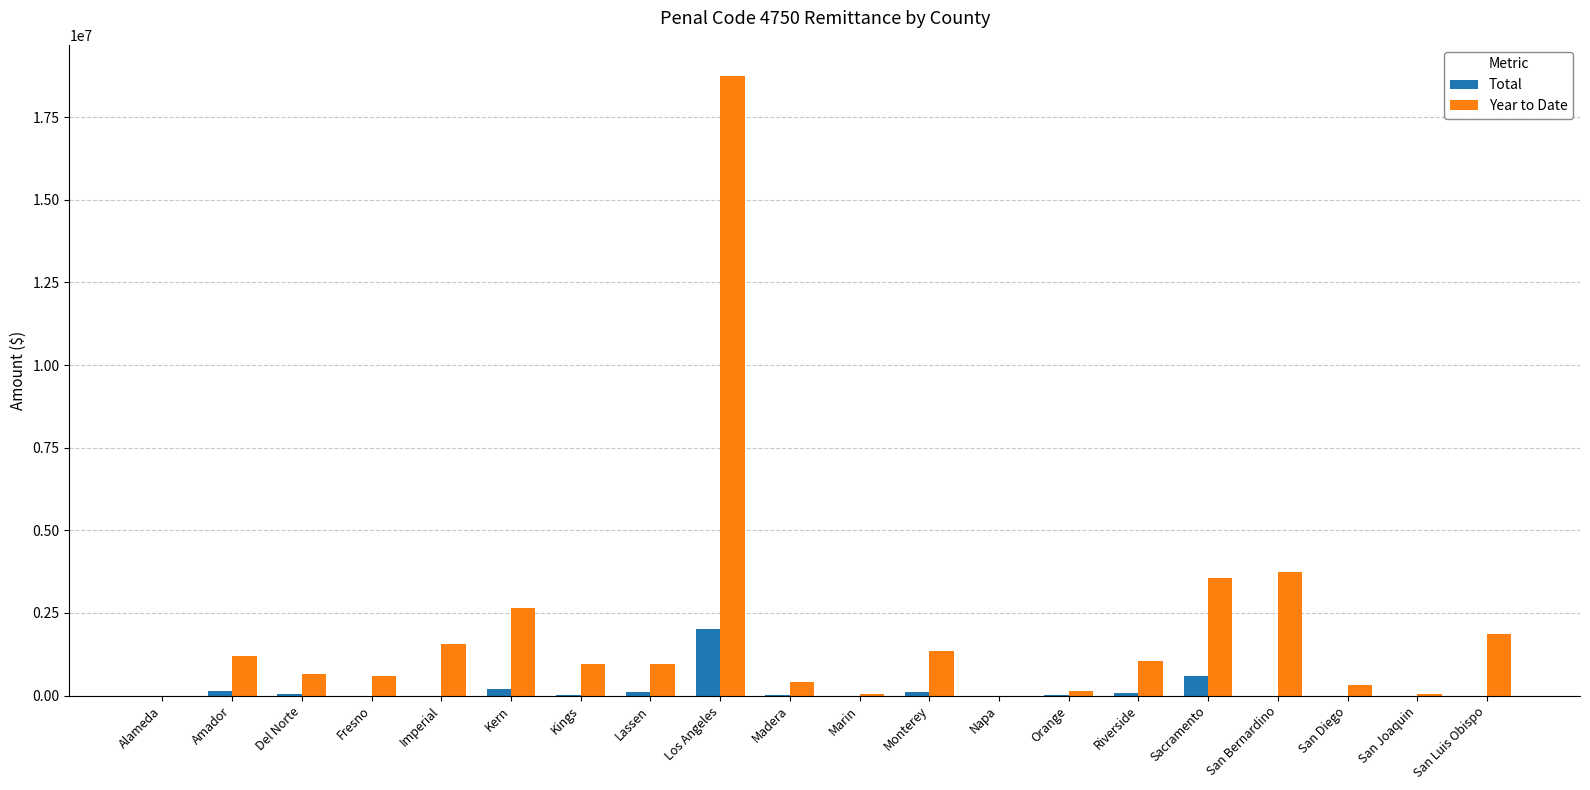

Between Fresno and Lassen, which series saw the biggest shift?

Year to Date